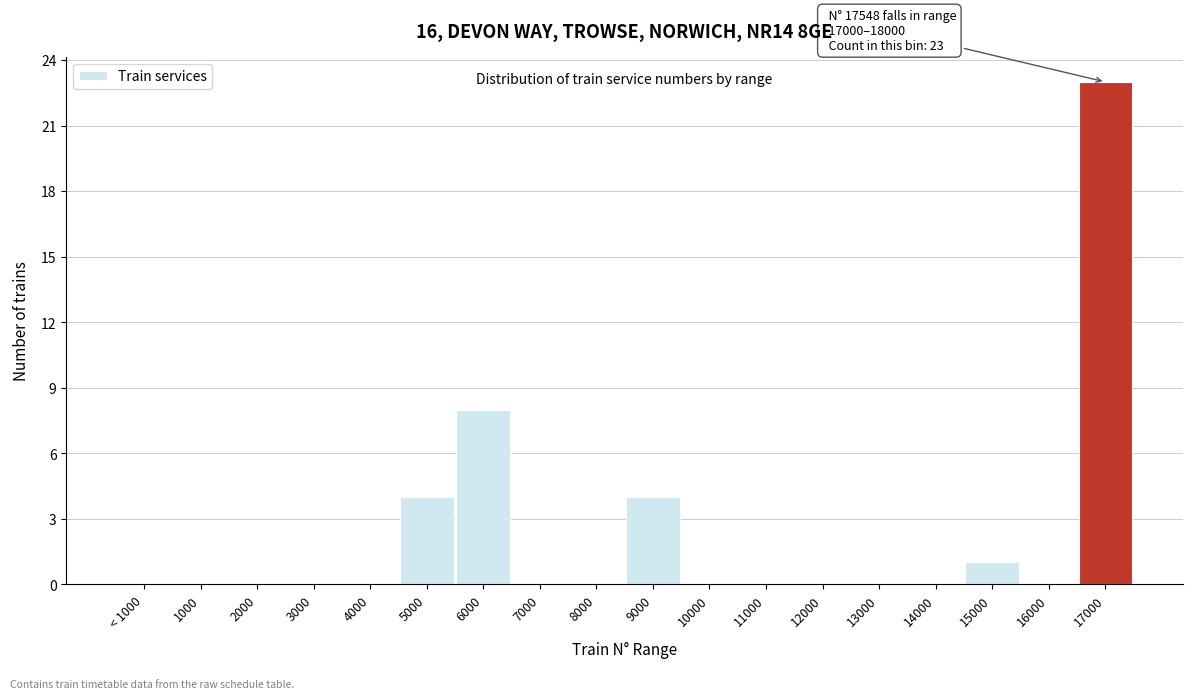

Reading left to right, what are all the values shown in this chart?

< 1000=0	1000=0	2000=0	3000=0	4000=0	5000=4	6000=8	7000=0	8000=0	9000=4	10000=0	11000=0	12000=0	13000=0	14000=0	15000=1	16000=0	17000=23